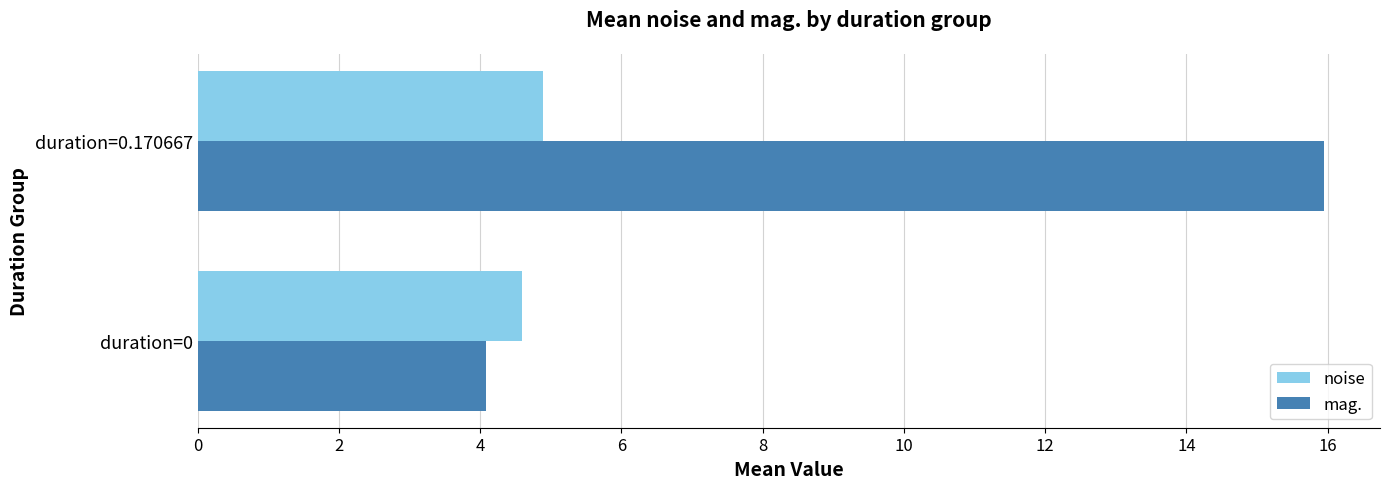

Which series has the largest total across all categories?

mag.